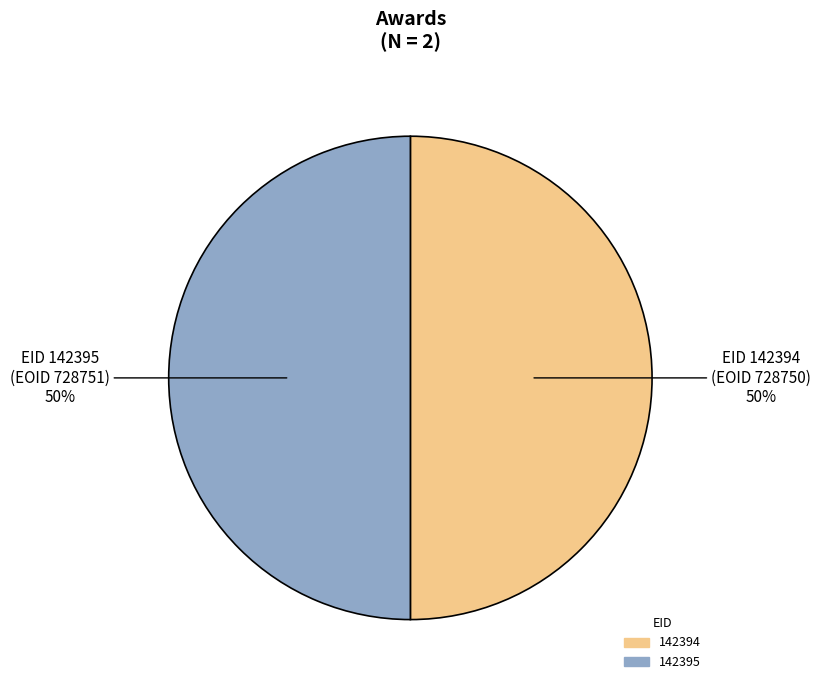

To the nearest percent, what is the combined percentage of 142394 and 142395?

100%